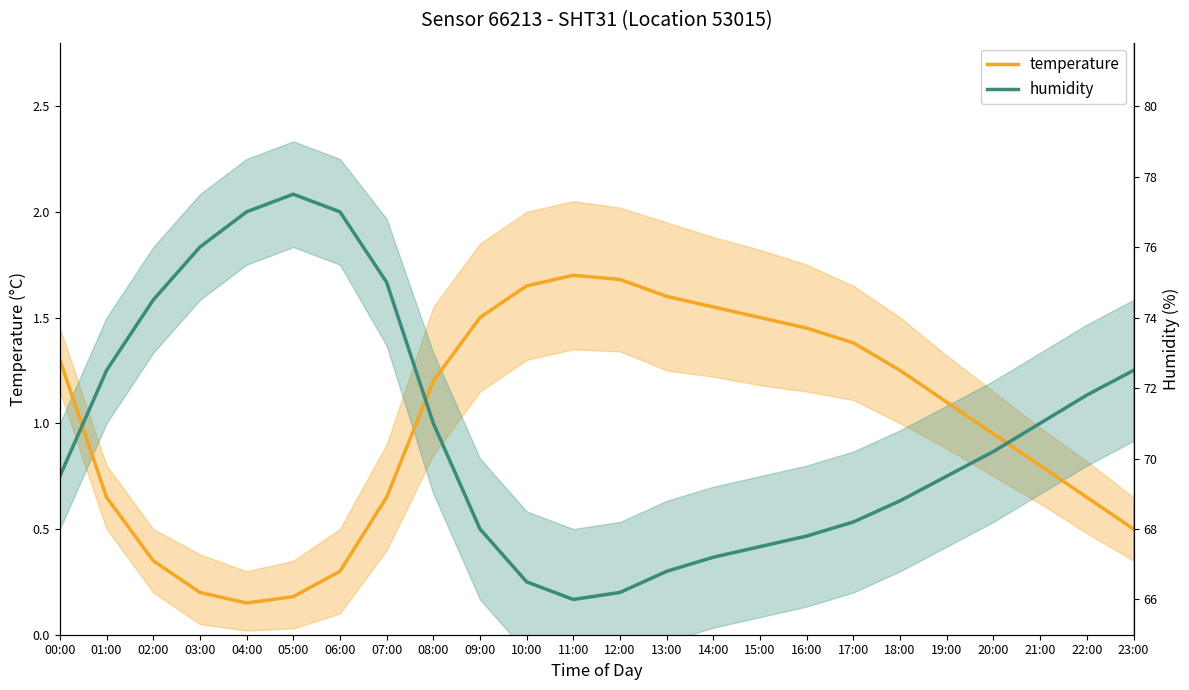

How many distinct data groups are displayed?

2